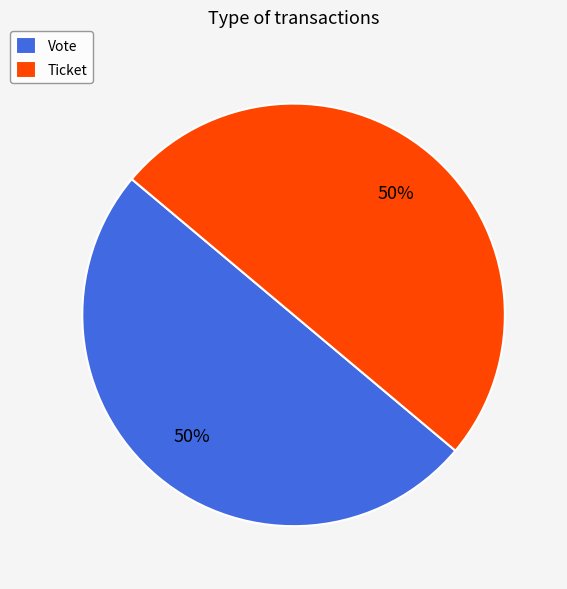

Approximately how many times larger is the value at Ticket compared to Vote?

1.0